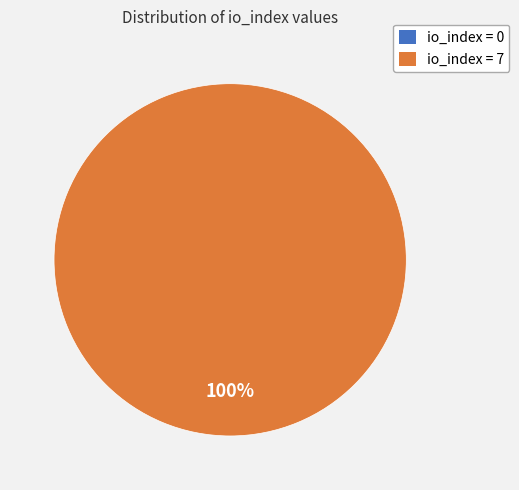

How many segments does this pie chart have?

2